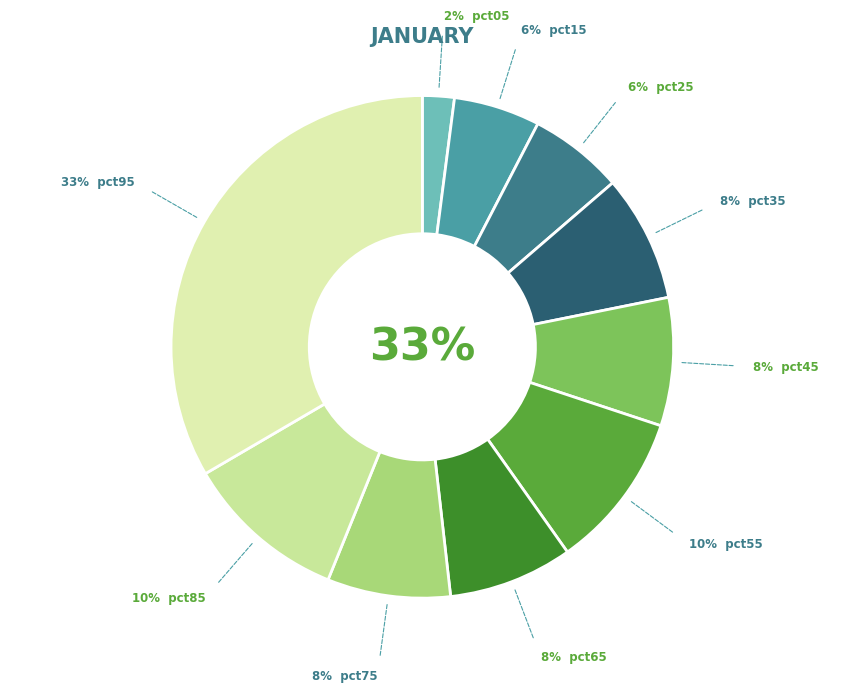

Does any single category account for the majority?

No